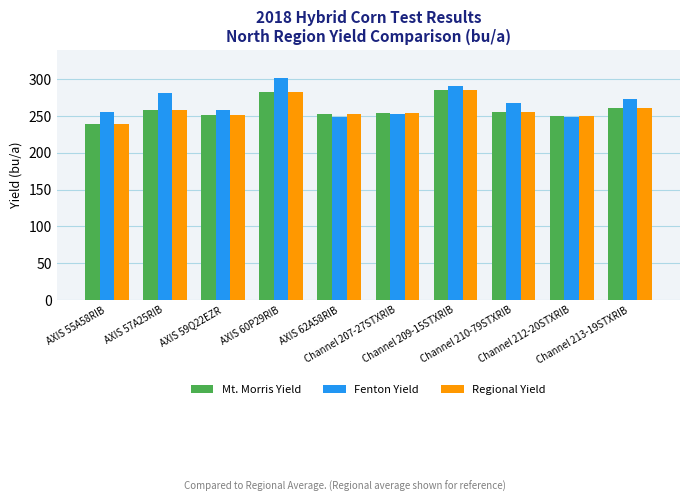

What is the minimum value shown in the chart?

239.1